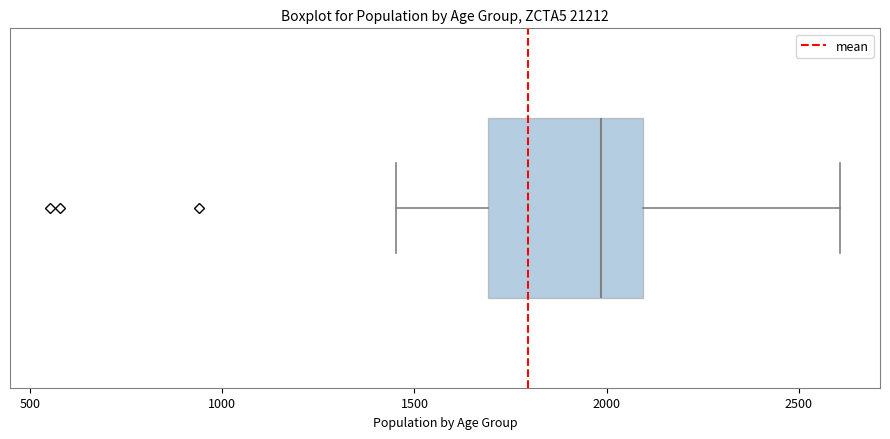

Read this box plot against the x-axis: the position of the median line, the range covered by the box, and the ends of both whiskers. The values are not printed on the chart, so give them approximately, as read against the axis.

median 2000, box 1700 to 2100, whiskers 1450 to 2600